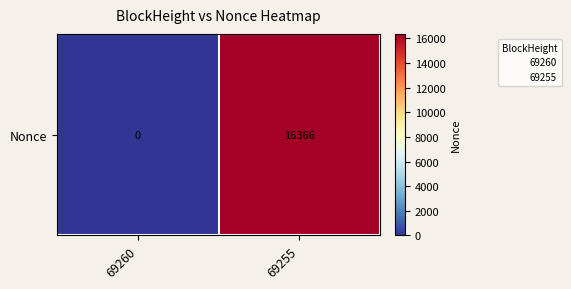

How many values are below 16366?

1